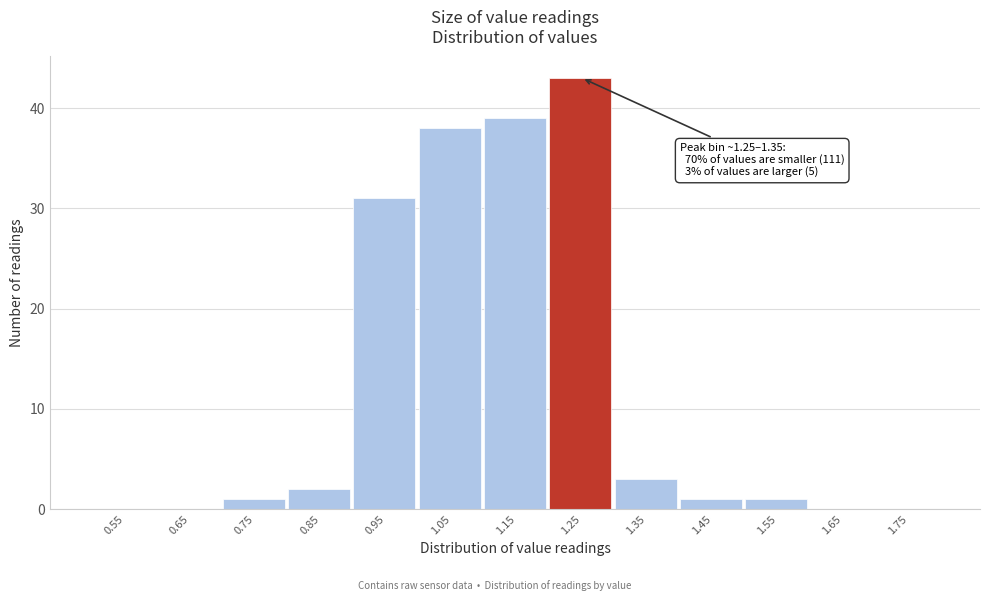

Reading left to right, list all the values displayed in this chart.

0.55=0	0.65=0	0.75=1	0.85=2	0.95=31	1.05=38	1.15=39	1.25=43	1.35=3	1.45=1	1.55=1	1.65=0	1.75=0